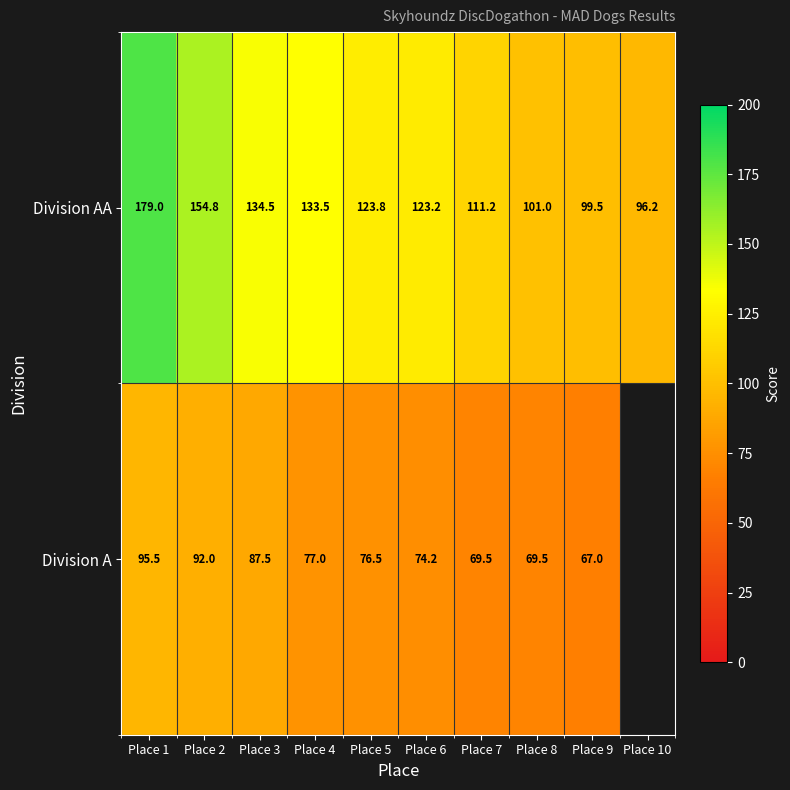

Between Place 2 and Place 9, which series saw the biggest shift?

Division AA